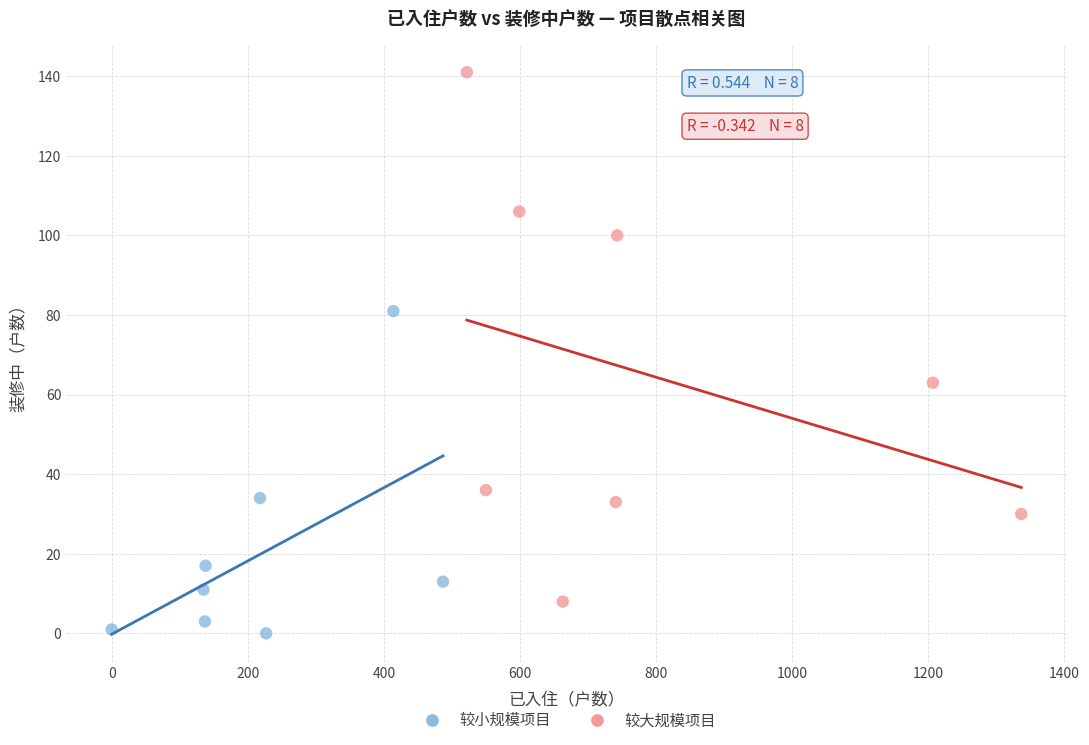

Which series reaches the minimum Y coordinate?

较小规模项目